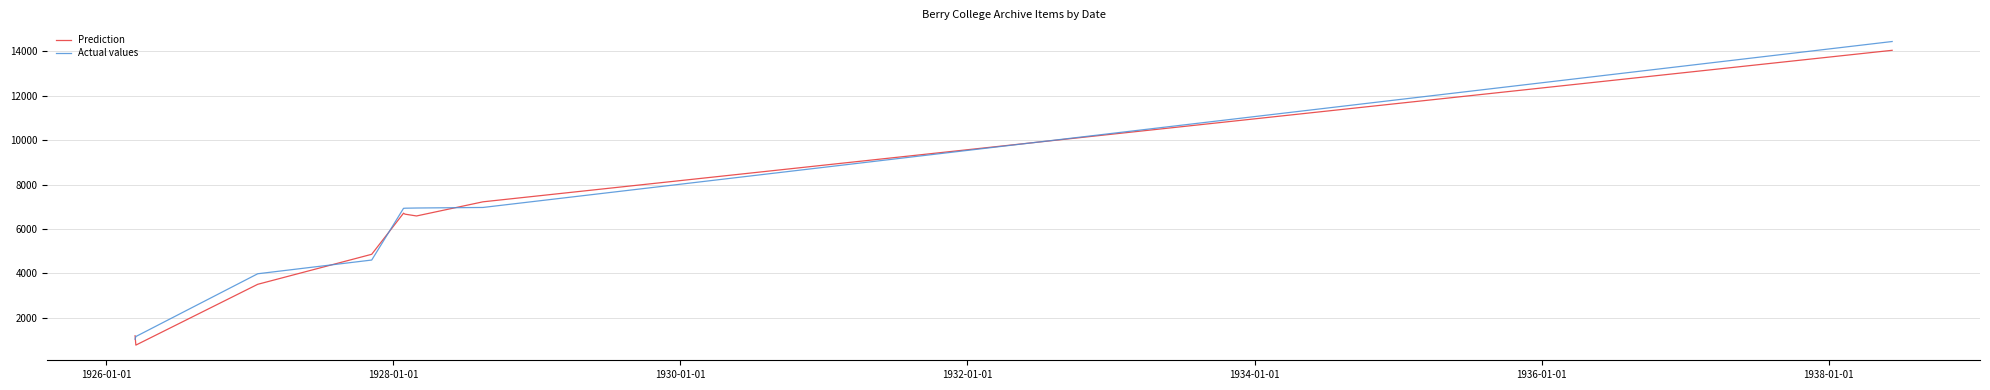

After their last crossing, which series has the higher values: Actual values or Prediction?

Actual values